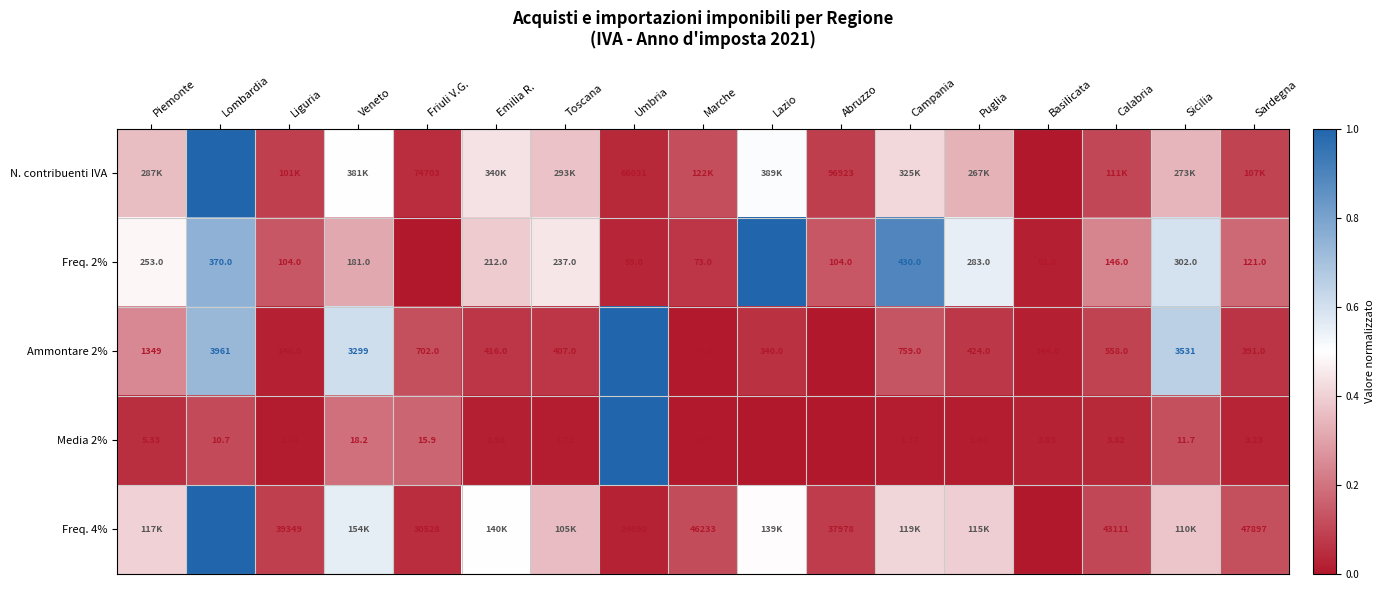

The Freq. 2% series shows 0.0 at Marche. True or false?

False